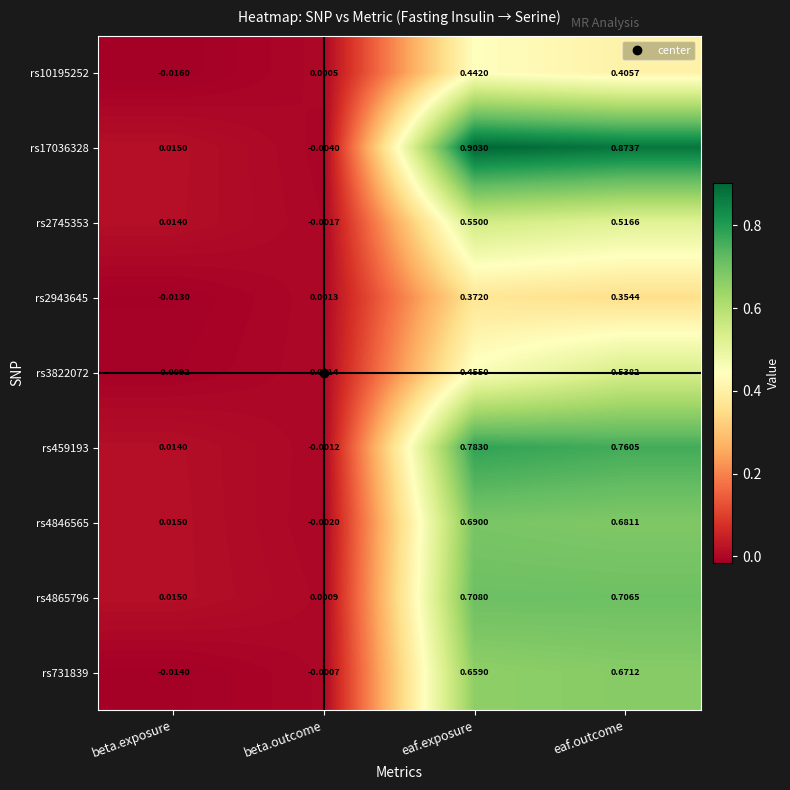

List the labels in order of rs2943645 value, largest first.

eaf.exposure, eaf.outcome, beta.outcome, beta.exposure